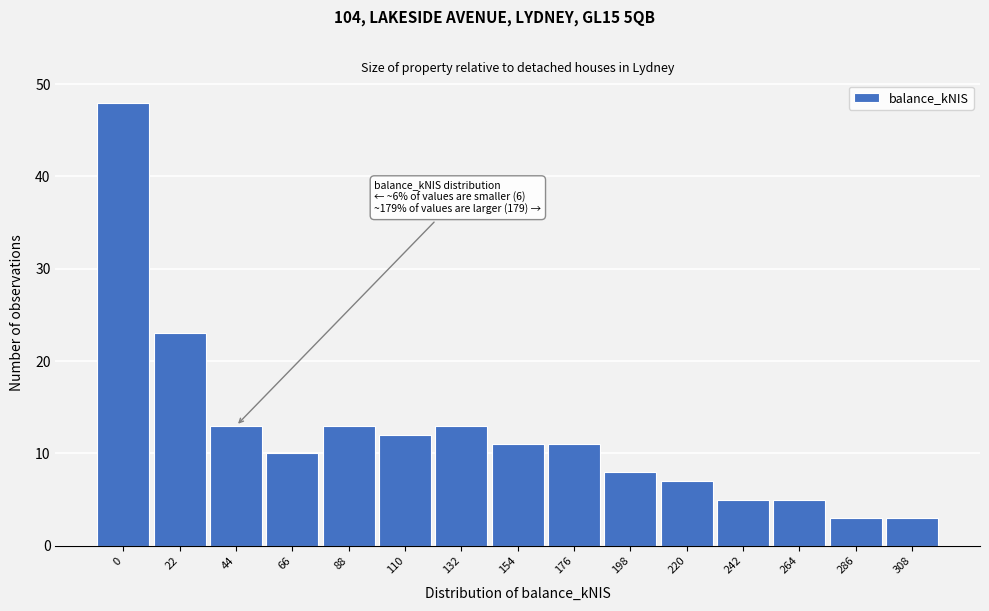

Reading left to right, what are all the values shown in this chart?

0=48	22=23	44=13	66=10	88=13	110=12	132=13	154=11	176=11	198=8	220=7	242=5	264=5	286=3	308=3